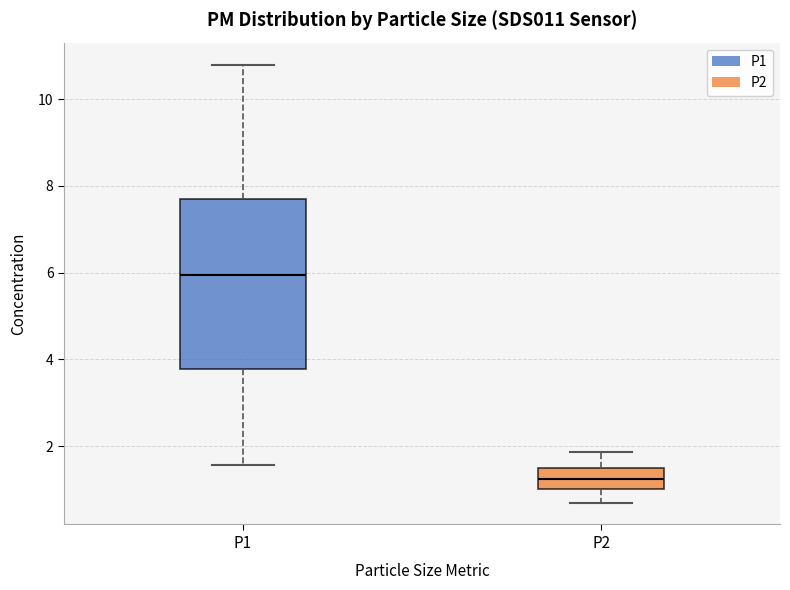

Reading left to right, read every box against the y-axis: the position of its median line, the range the box covers, and the ends of its whiskers. The values are not printed on the chart, so give them approximately, as read against the axis.

P1: median 6.0, box 3.8 to 7.6, whiskers 1.6 to 10.8
P2: median 1.2, box 1.0 to 1.6, whiskers 0.8 to 1.8